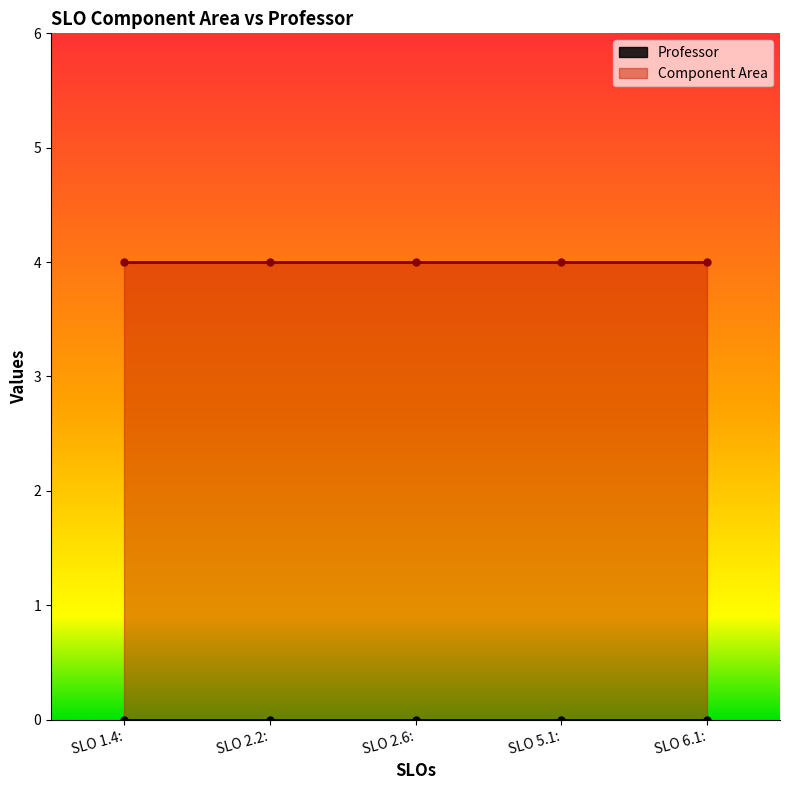

What position from the left is SLO 2.6:?

3